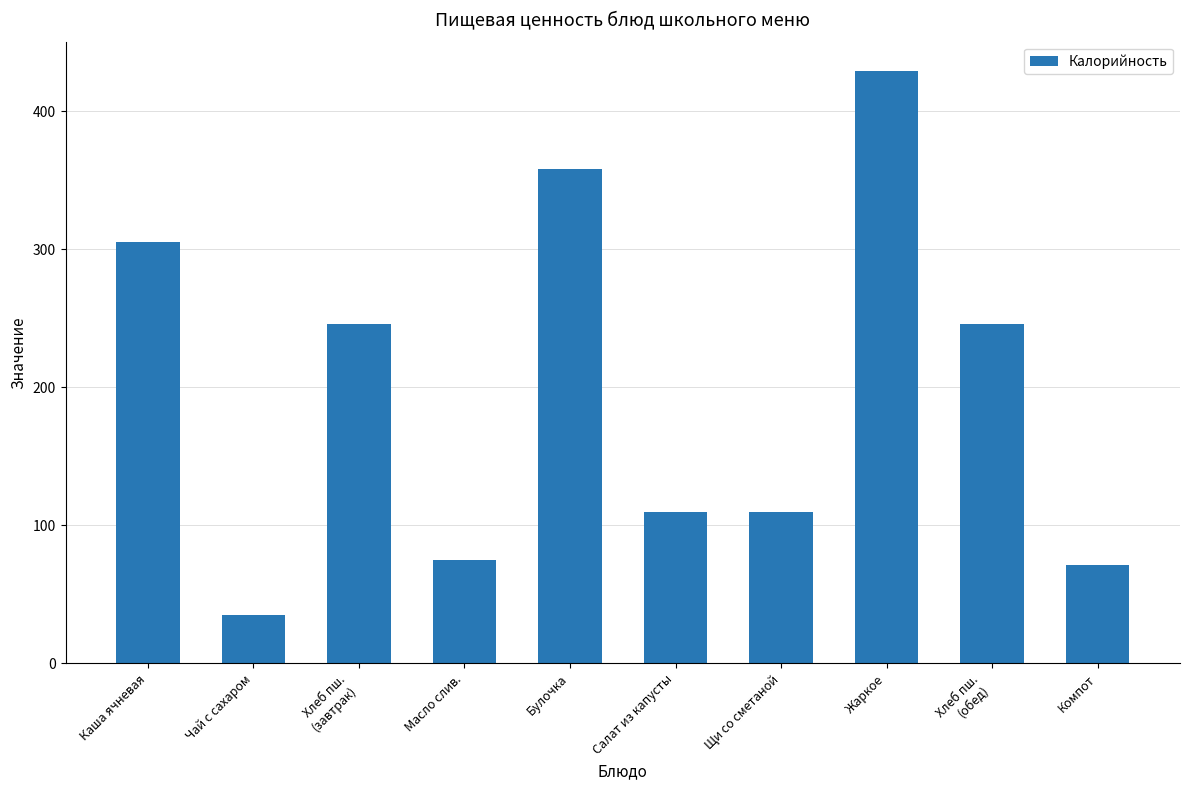

At which label does the data first exceed 246?

Каша ячневая